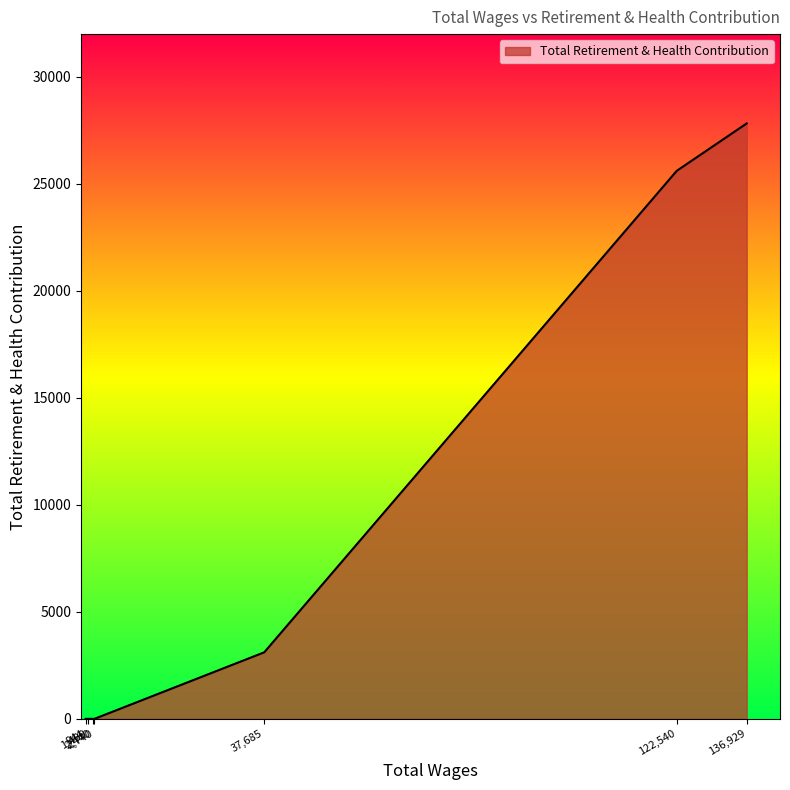

True or false: the data has more than 1 interior local peaks.

False